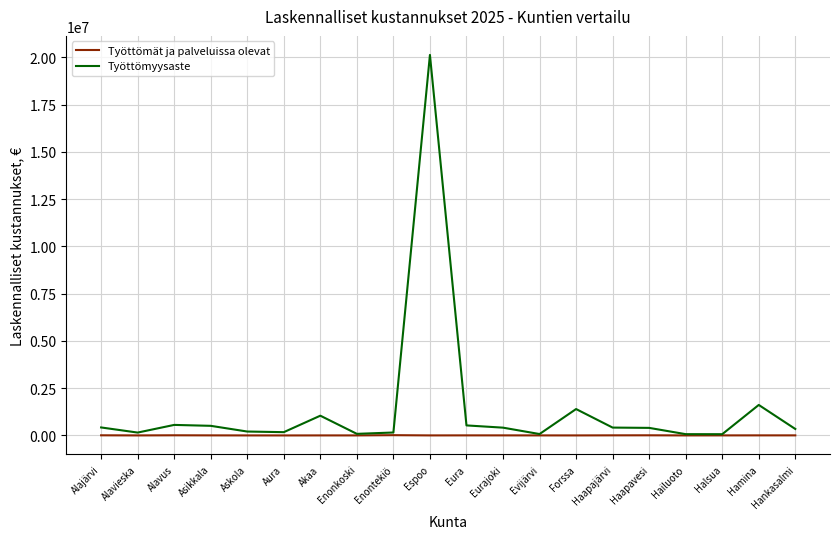

How many lines are shown in the chart?

2